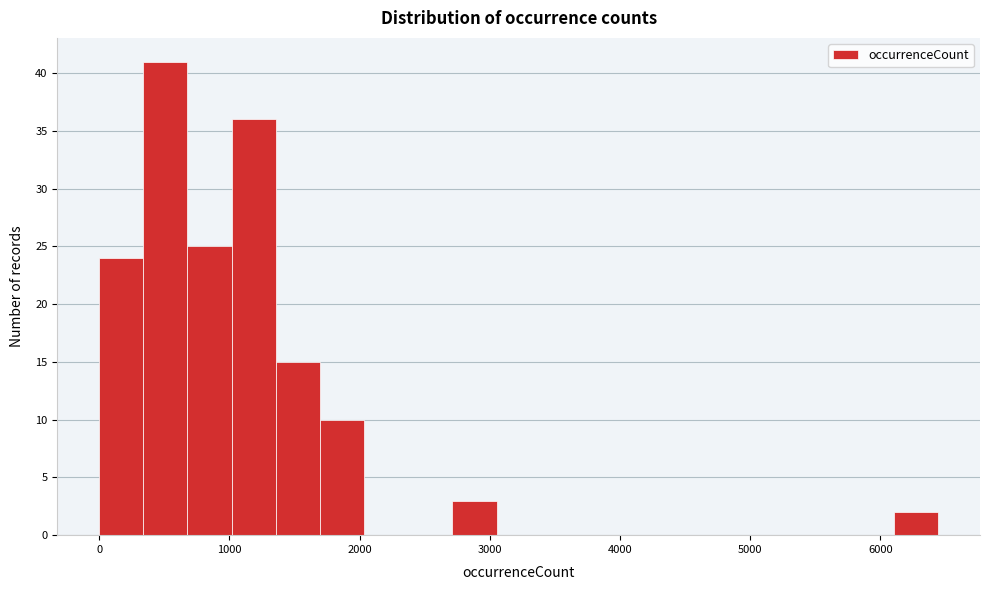

Read against the x-axis, roughly where is the centre of the tallest bar?

500